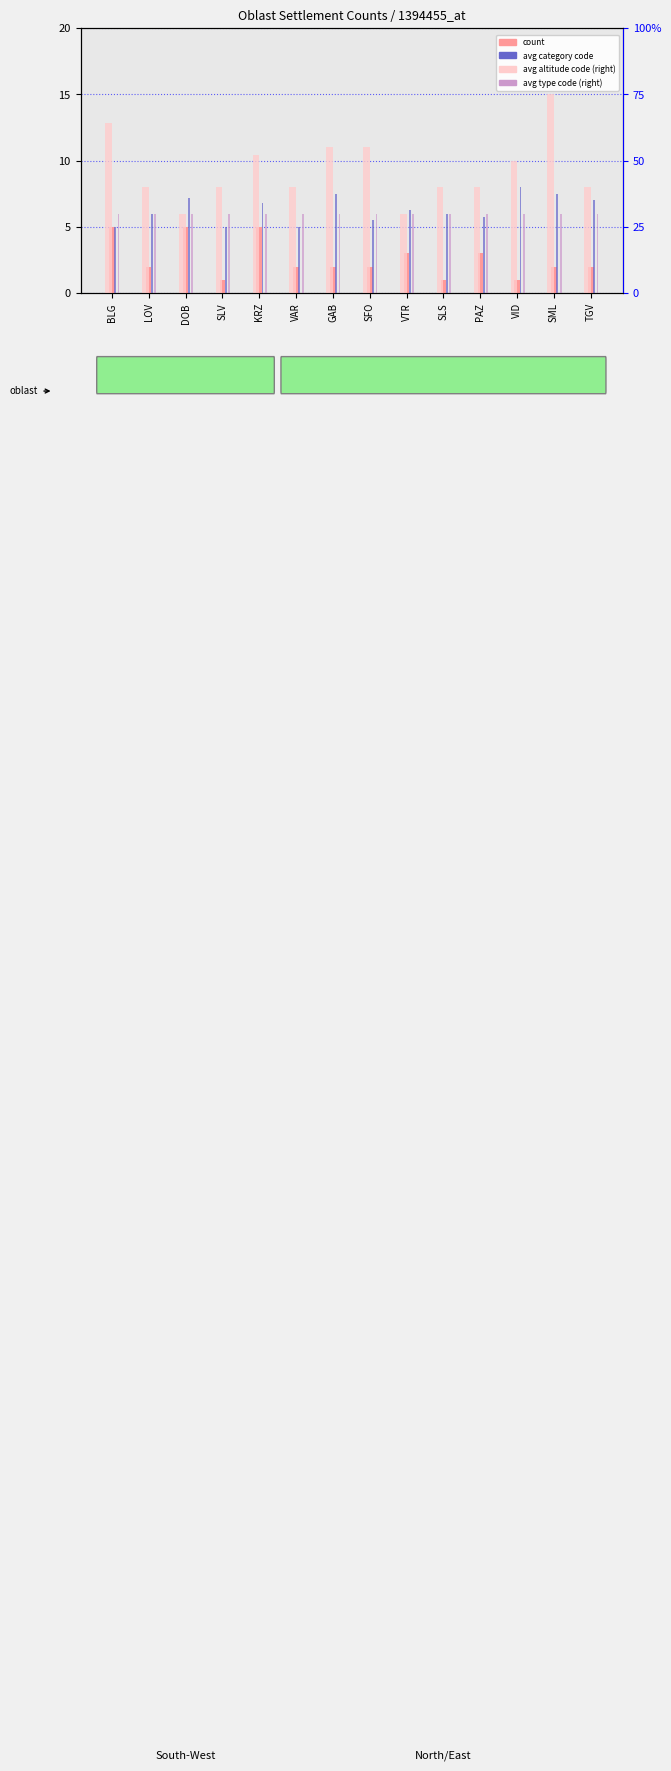

At which category is the sum across all series the highest?

KRZ